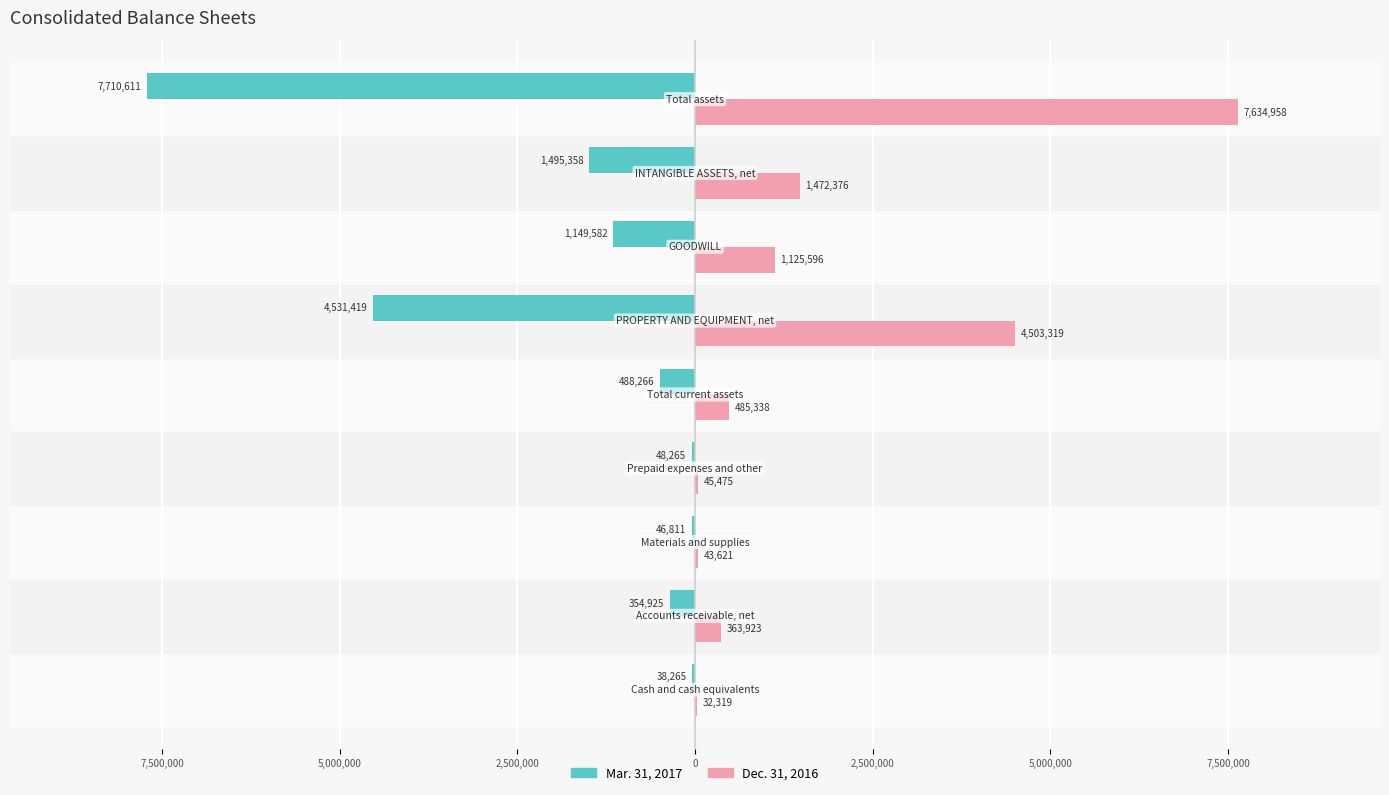

What are all the series names shown in the legend?

Mar. 31, 2017, Dec. 31, 2016